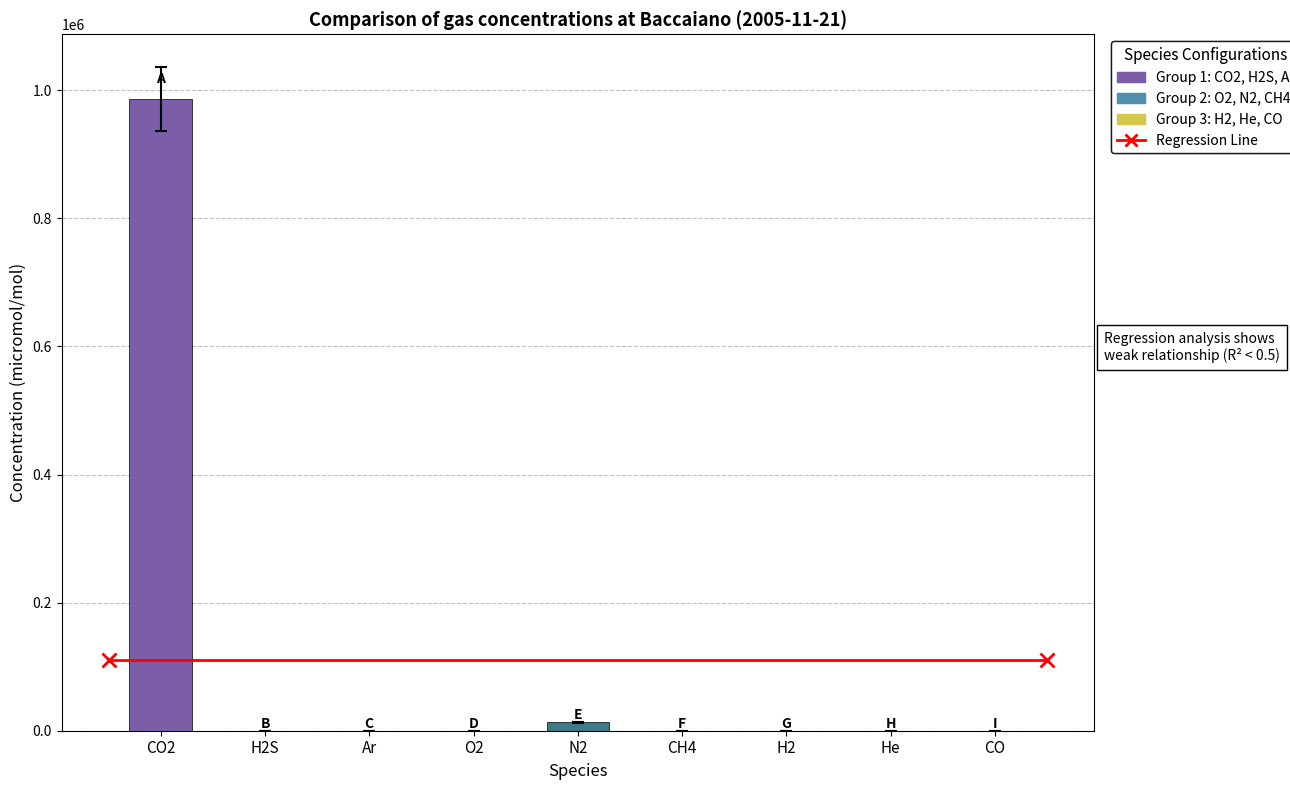

What is the change in value from Ar to CO?

-325.5